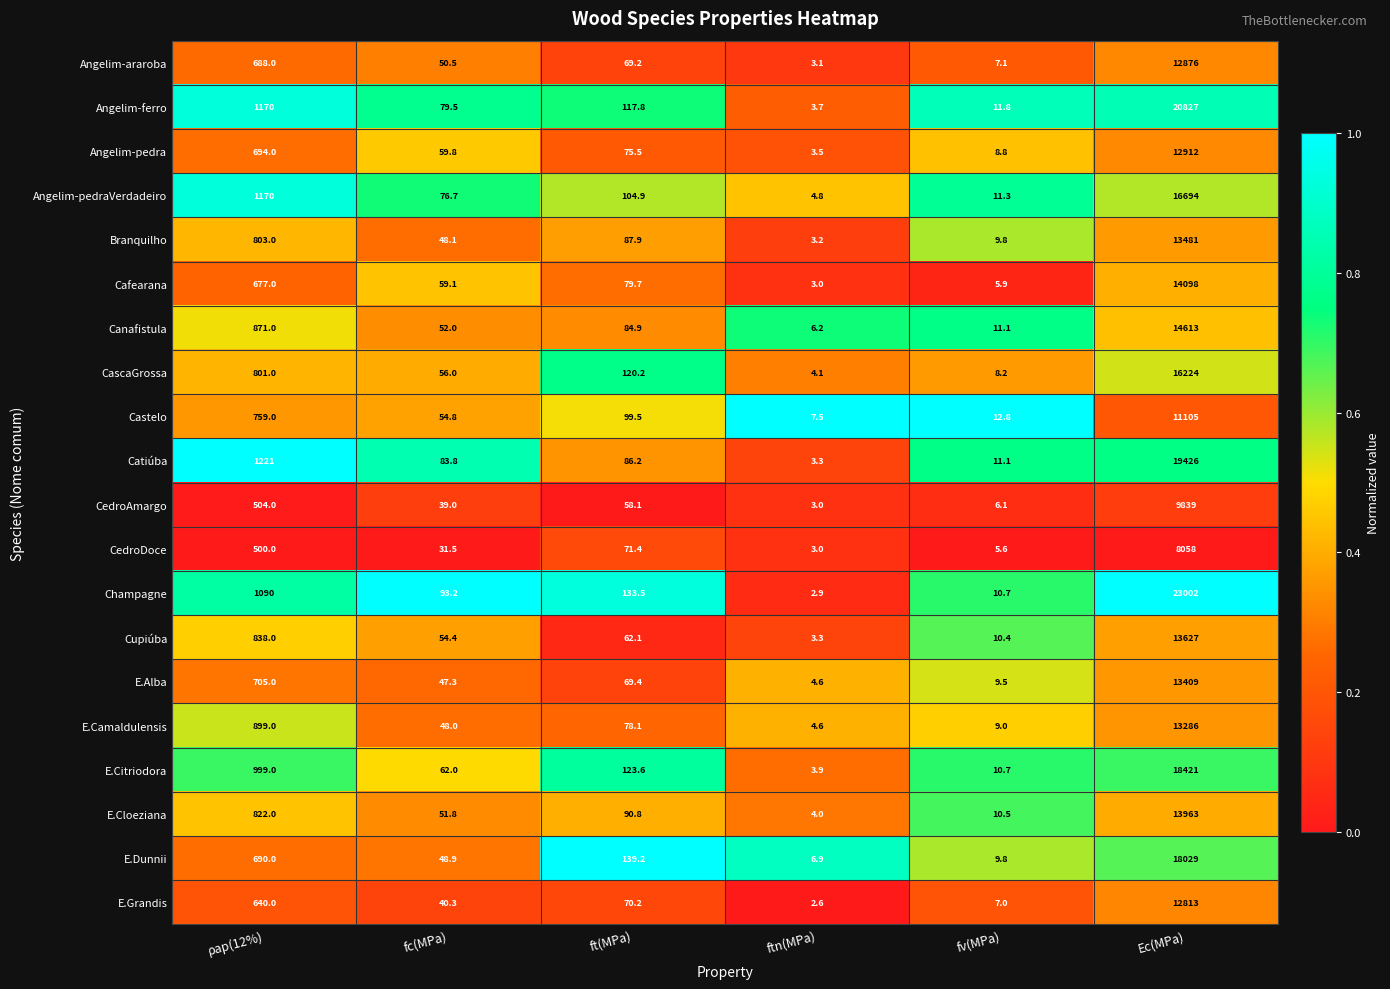

Which series has the largest total across all categories?

Champagne